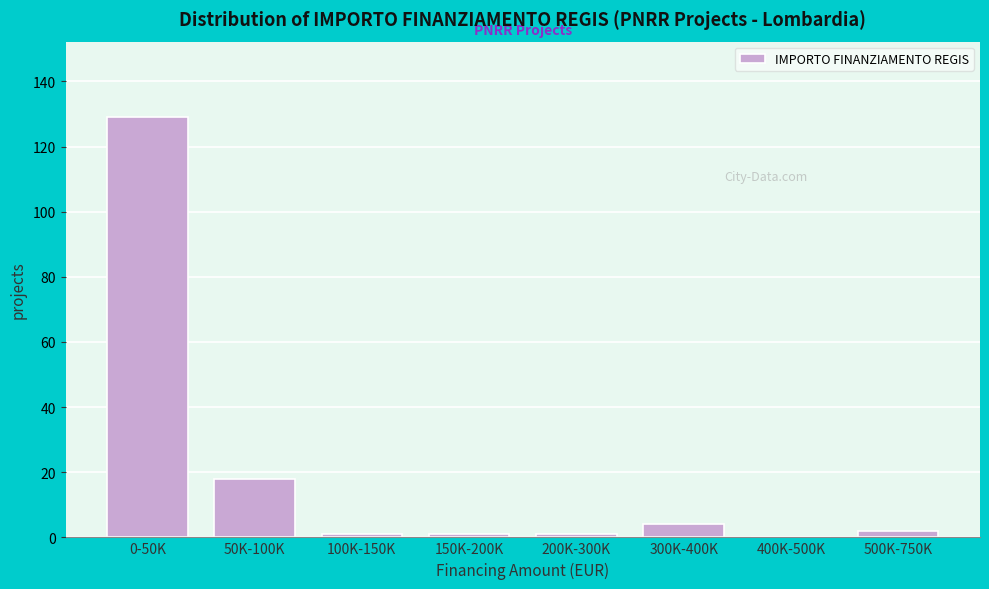

Reading left to right, transcribe all the data shown in this chart.

0-50K=129	50K-100K=18	100K-150K=1	150K-200K=1	200K-300K=1	300K-400K=4	400K-500K=0	500K-750K=2